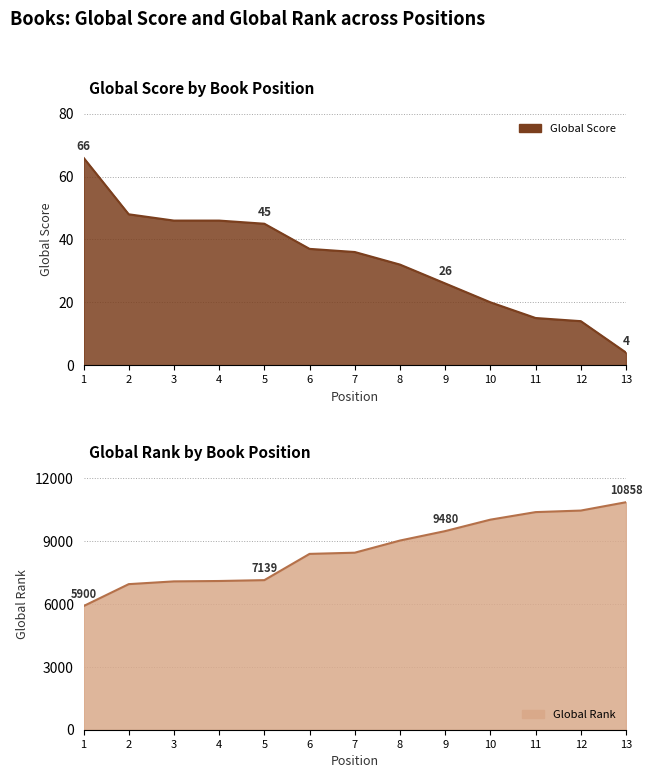

Where does the Global Score series first go above 36?

1